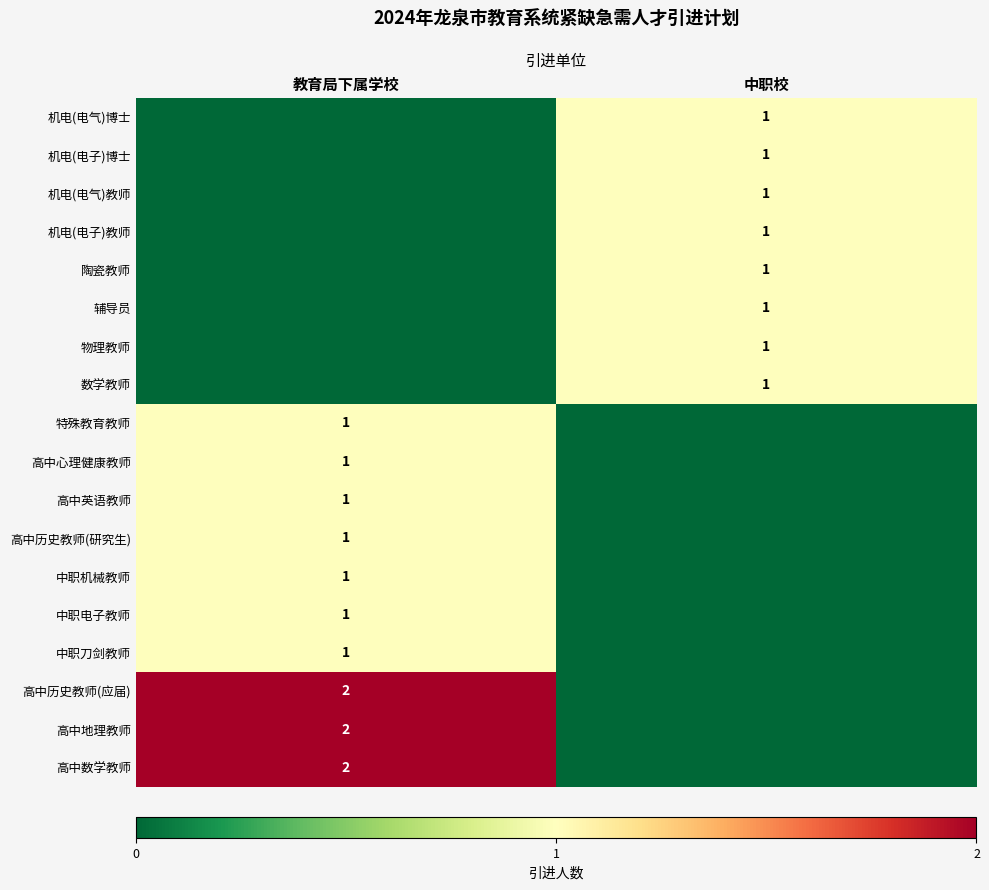

Is it true that 辅导员 equals 2 at 中职校?

False